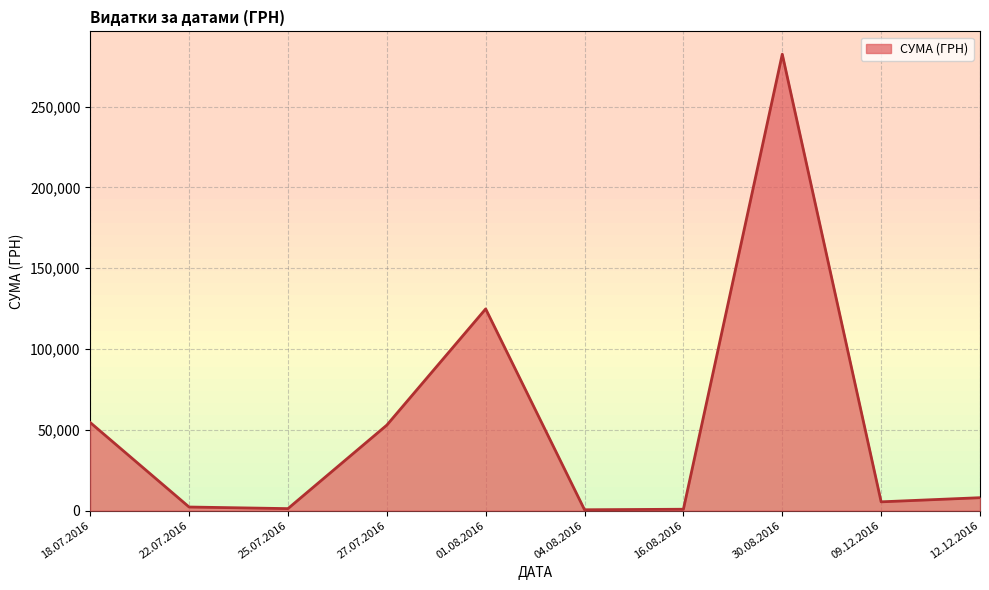

True or false: the data shows 4082.8 at 18.07.2016_4.

False